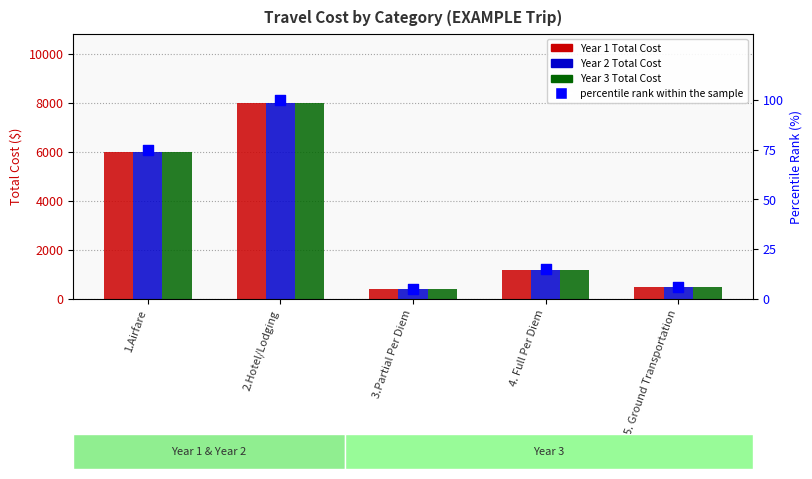

At how many categories does at least one series exceed 67?

5